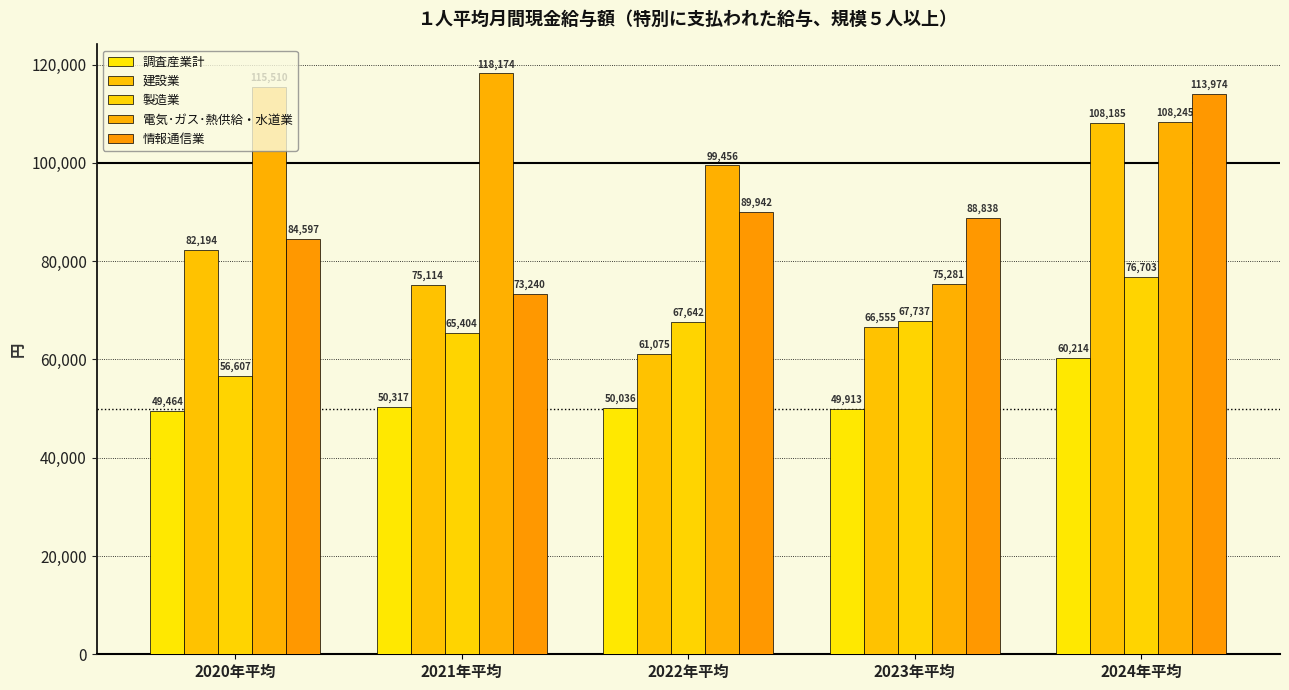

What is the spread (max minus min) of values at 2022年平均?

49420